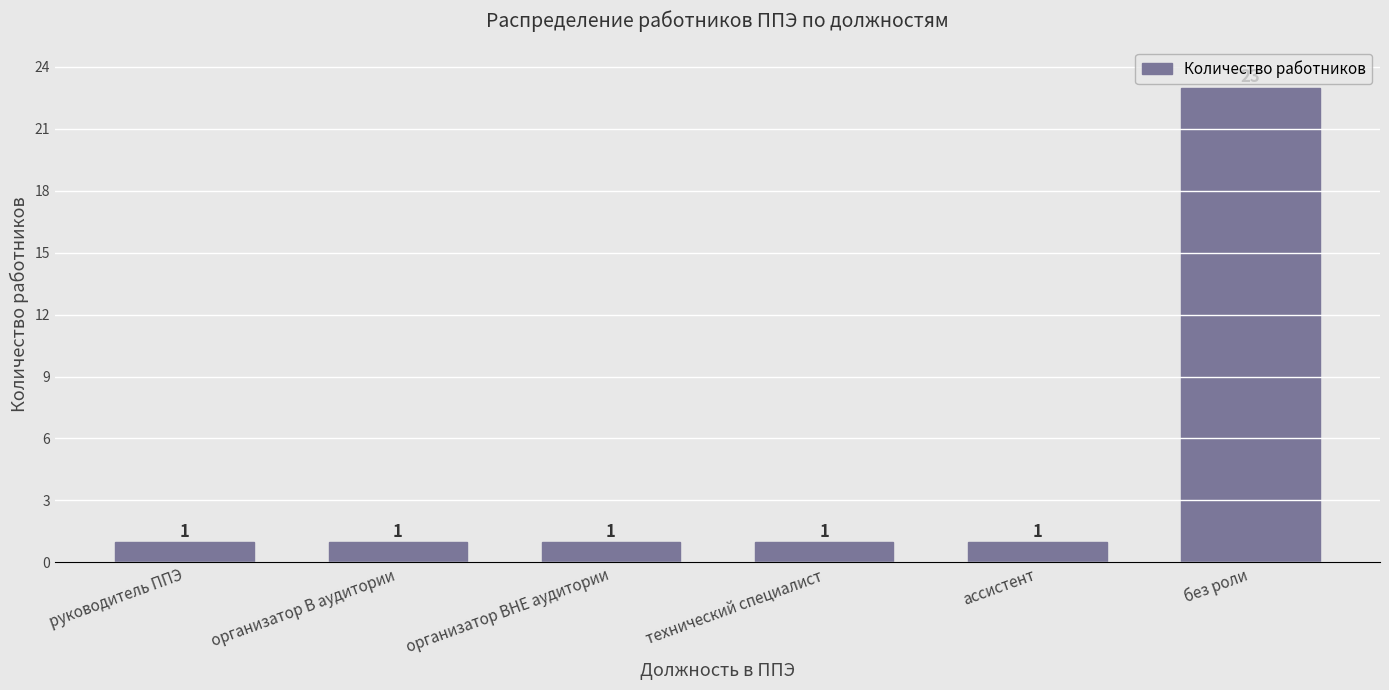

Is it true that the value at организатор ВНЕ аудитории is 2?

False